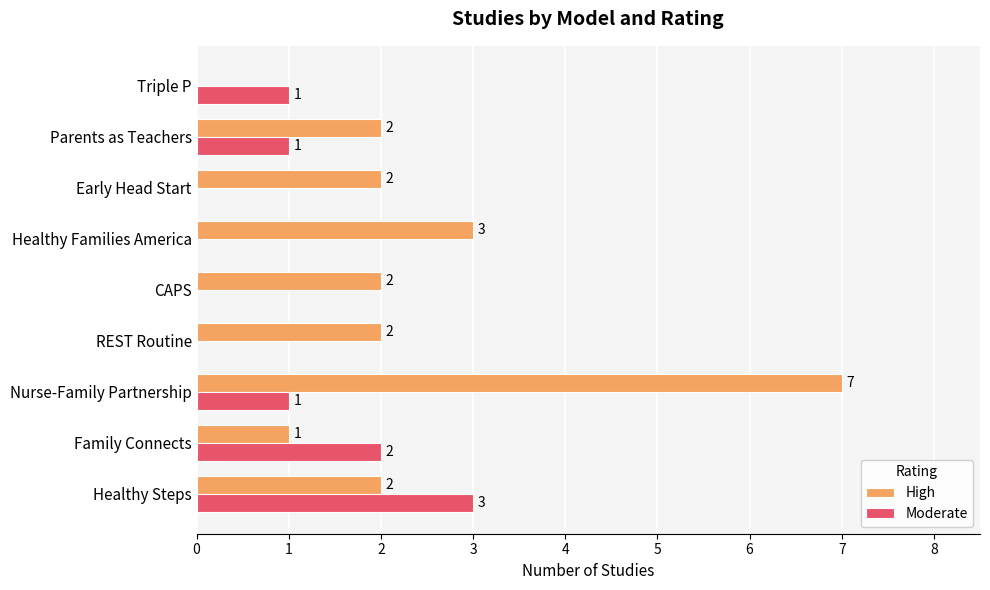

What is the highest value of the High series?

7